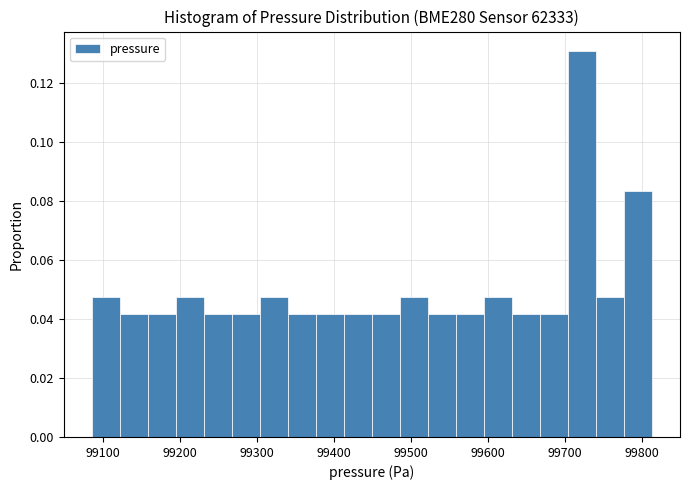

Around what value on the x-axis is the tallest bar? Give the approximate position of its centre, as read against the axis.

99720